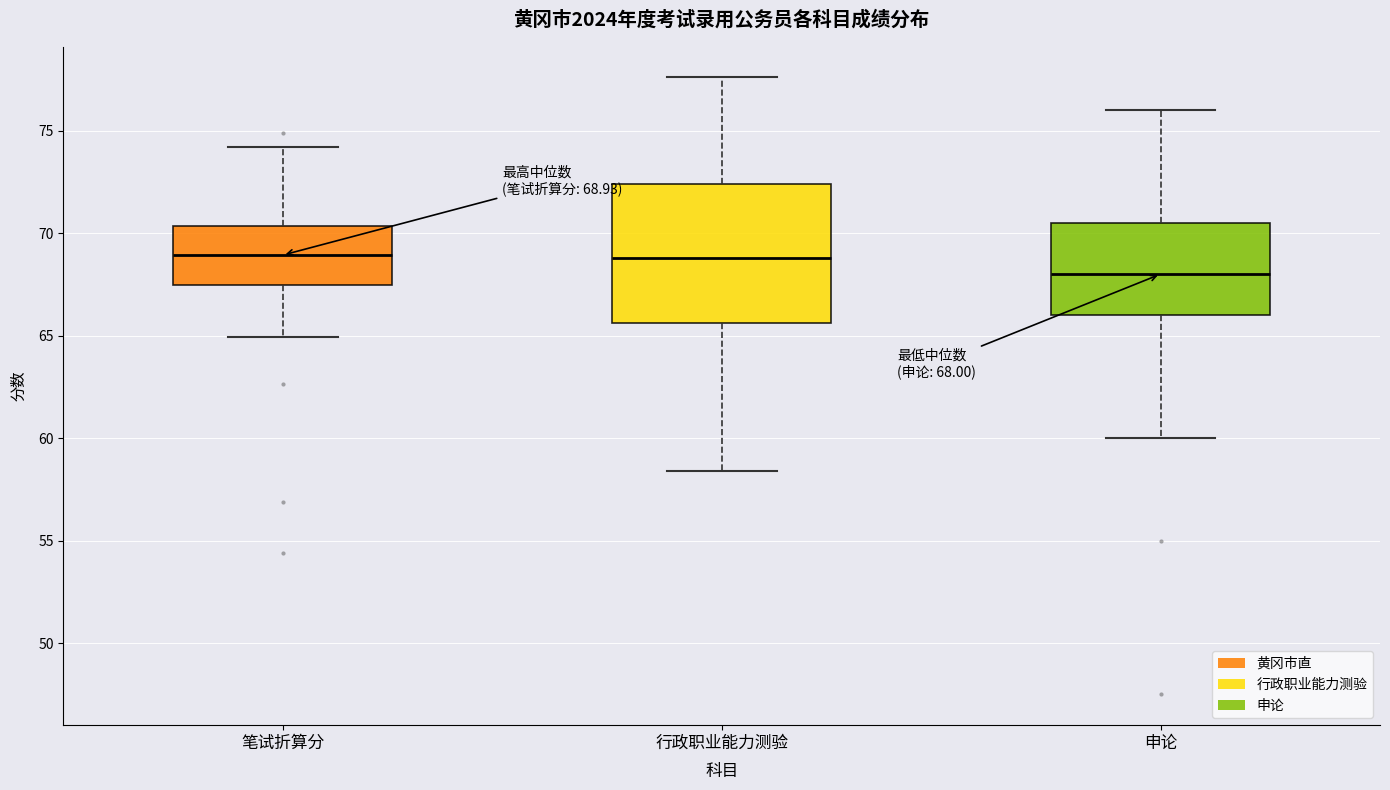

Which box's median line is the lowest?

申论